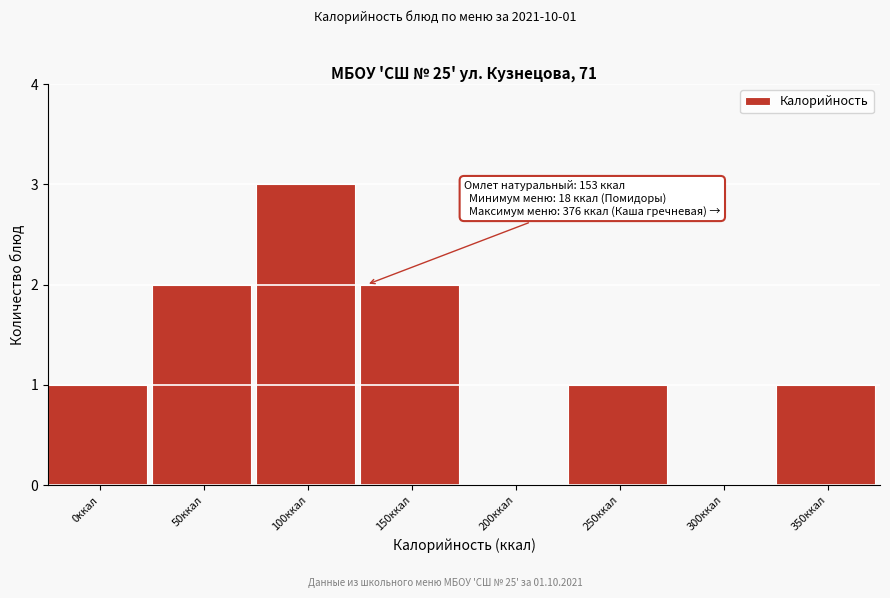

Reading left to right, transcribe all the data shown in this chart.

0ккал=1	50ккал=2	100ккал=3	150ккал=2	200ккал=0	250ккал=1	300ккал=0	350ккал=1